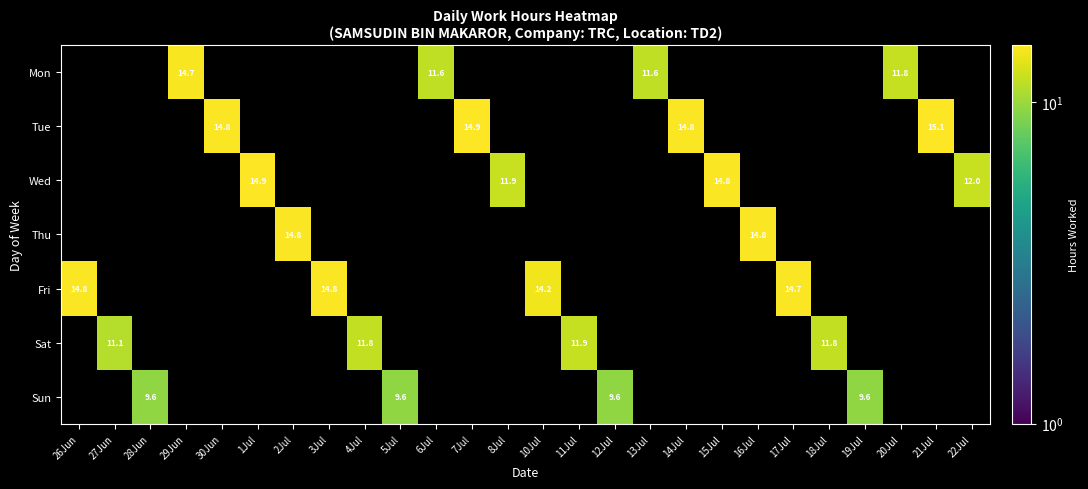

True or false: Sat has a value of 11.8 at 4Jul.

True